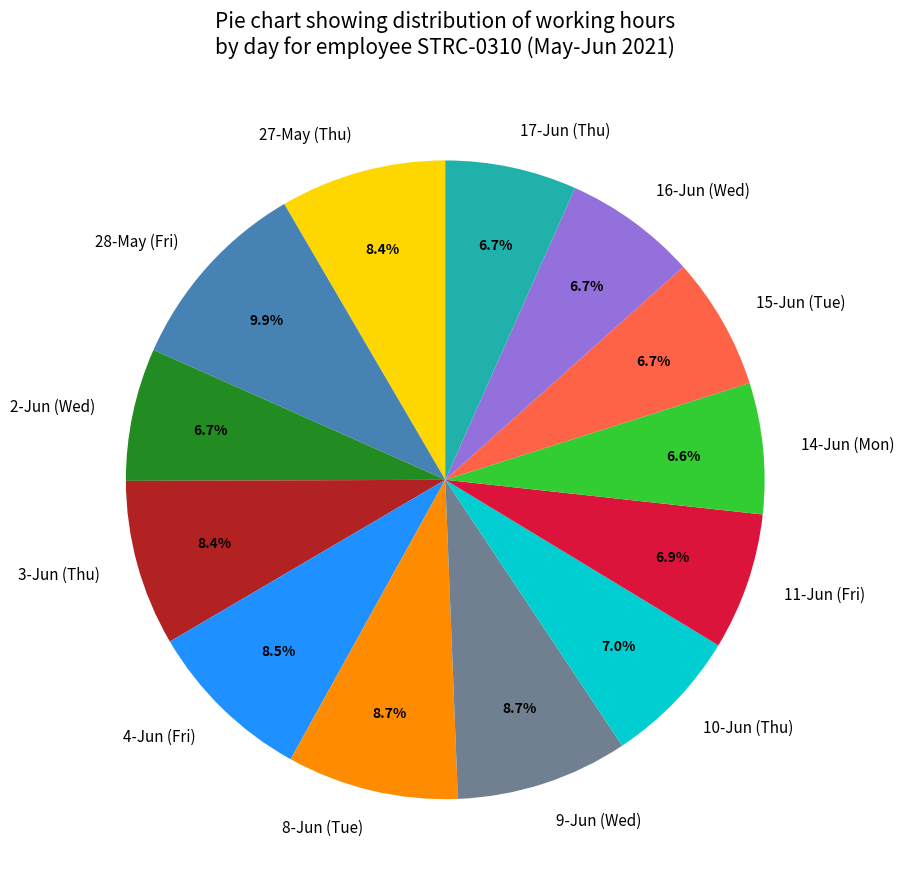

Combined, what portion of the pie is 10-Jun (Thu) and 15-Jun (Tue)?

13.7%